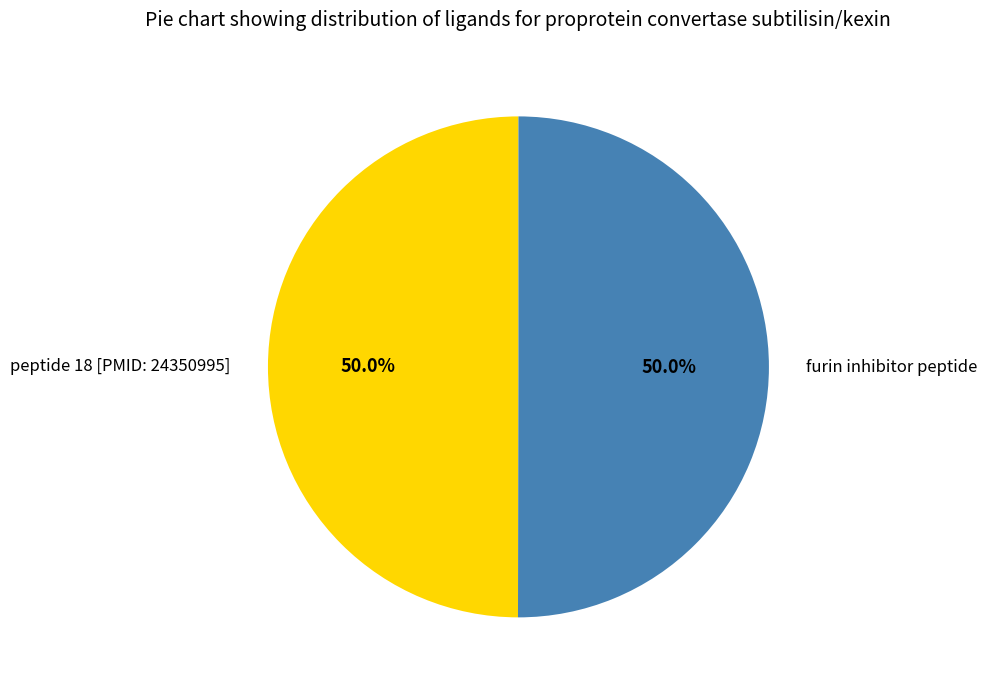

True or false: peptide 18 [PMID: 24350995] accounts for 41% of the total.

False